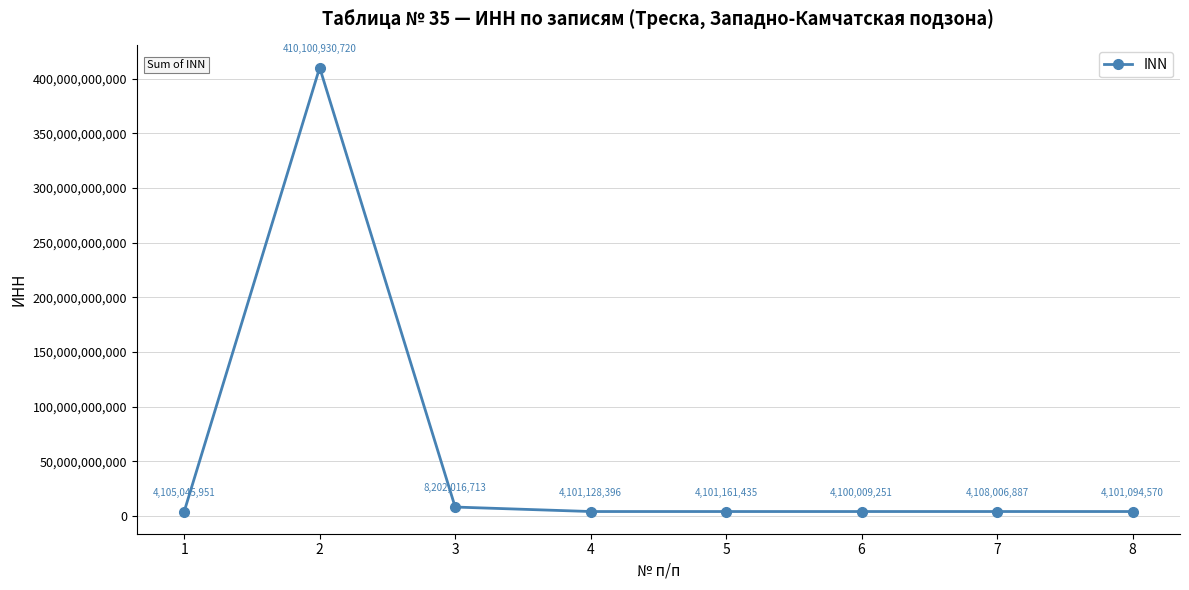

List the labels in order of value, smallest first.

6, 8, 4, 5, 1, 7, 3, 2